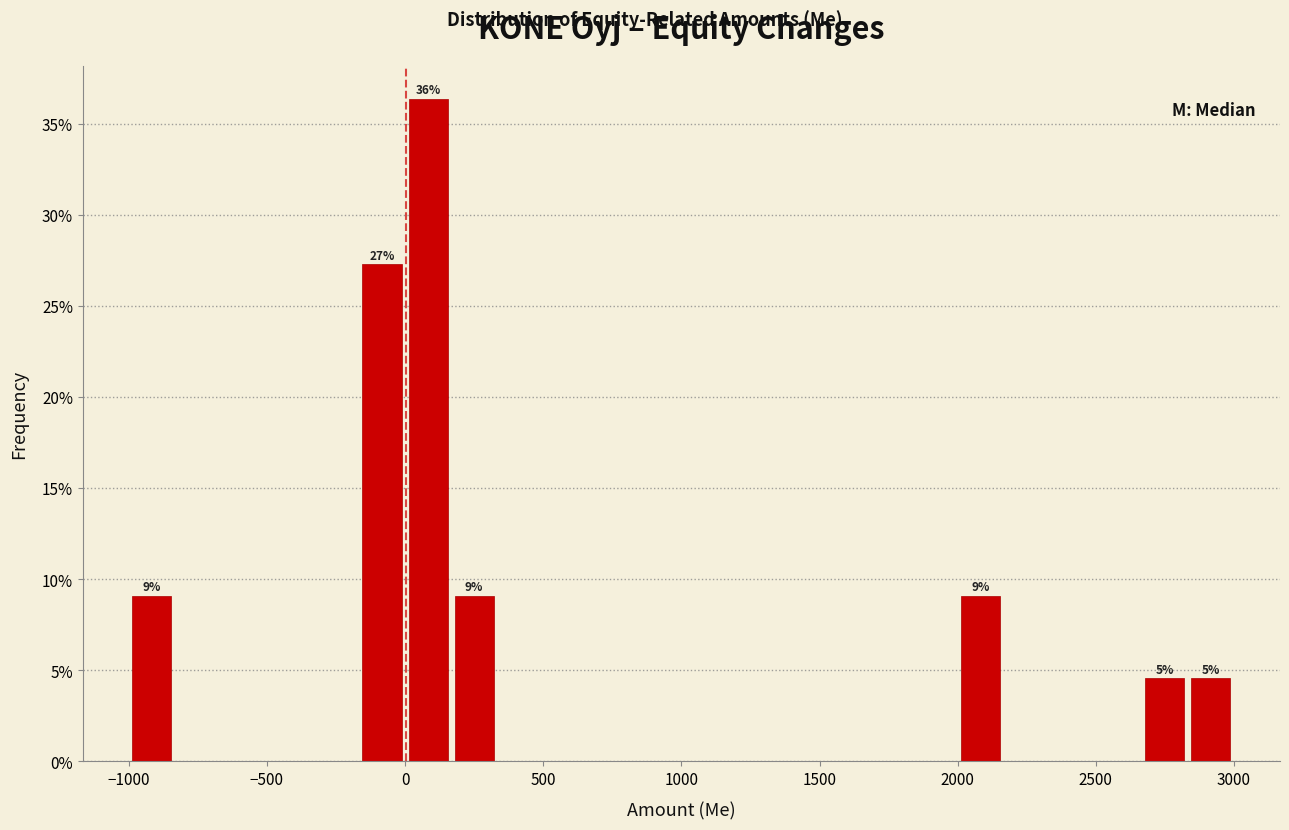

Around what value on the x-axis is the tallest bar? Give the approximate position of its centre, as read against the axis.

100